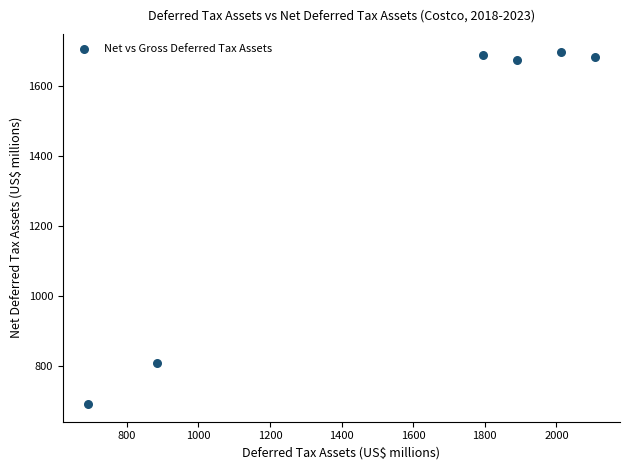

What is the average Y value?

1376